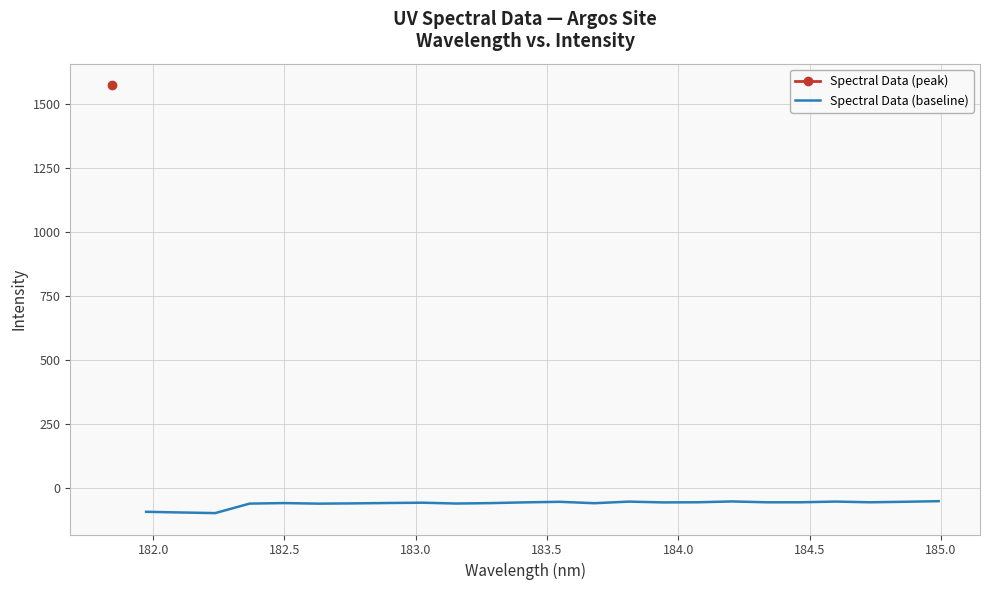

What is the maximum value for Spectral Data (baseline)?

-51.7